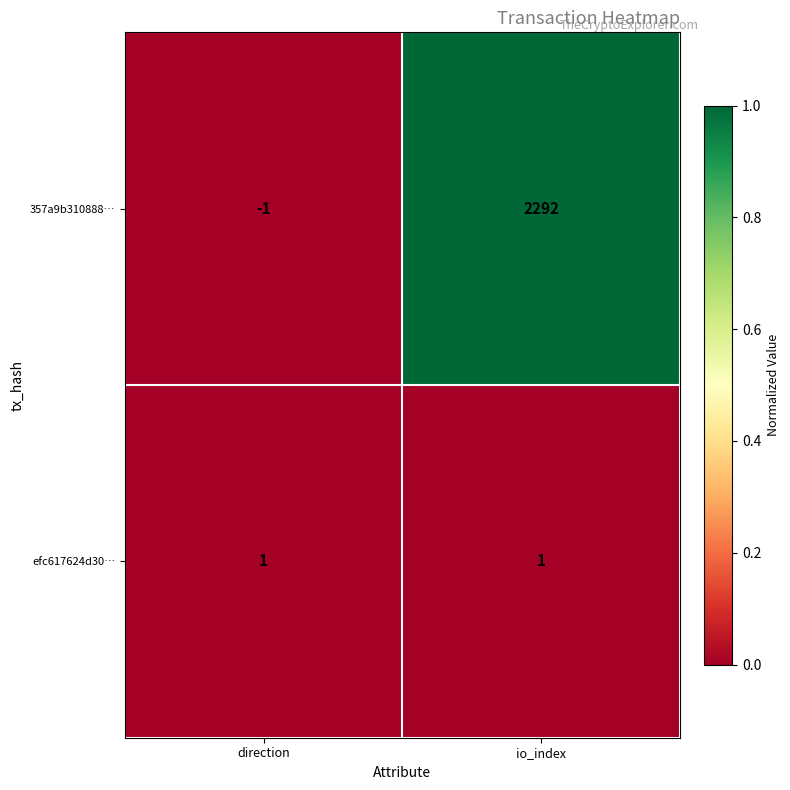

What is the maximum value shown in the chart?

2292